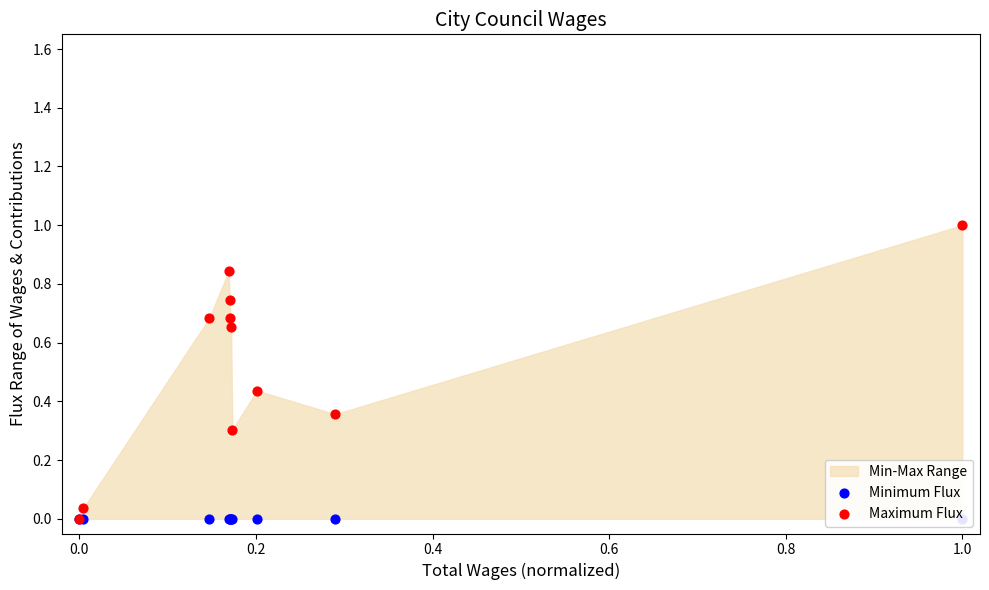

Which series reaches the maximum Y coordinate?

Maximum Flux